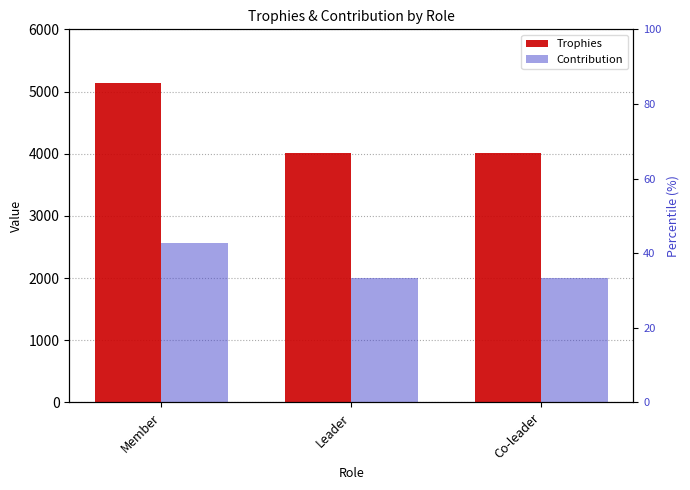

Reading right to left, extract all data points from this chart.

Trophies: 4004	4004	5139
Contribution: 2002	2002	2569